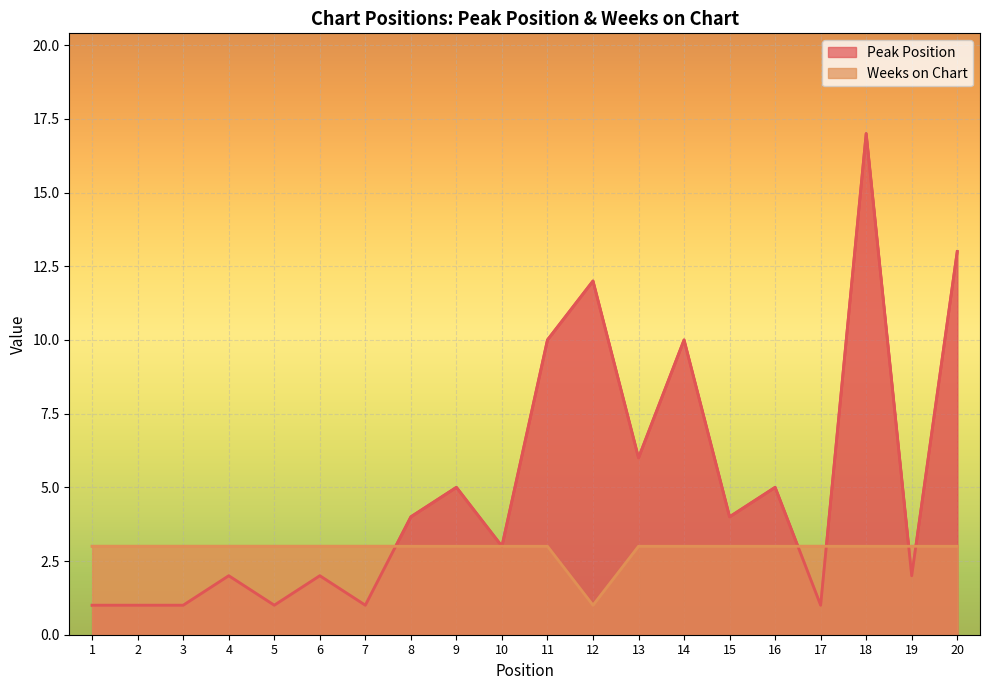

Count the number of data series in this chart.

2